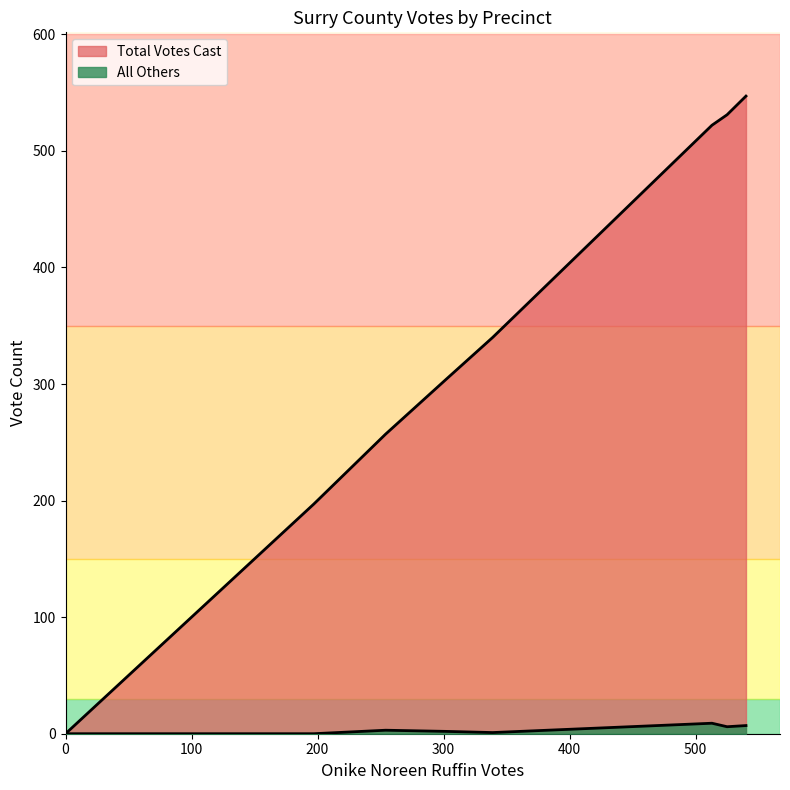

Rank the series by their maximum value, from lowest to highest.

All Others, Total Votes Cast